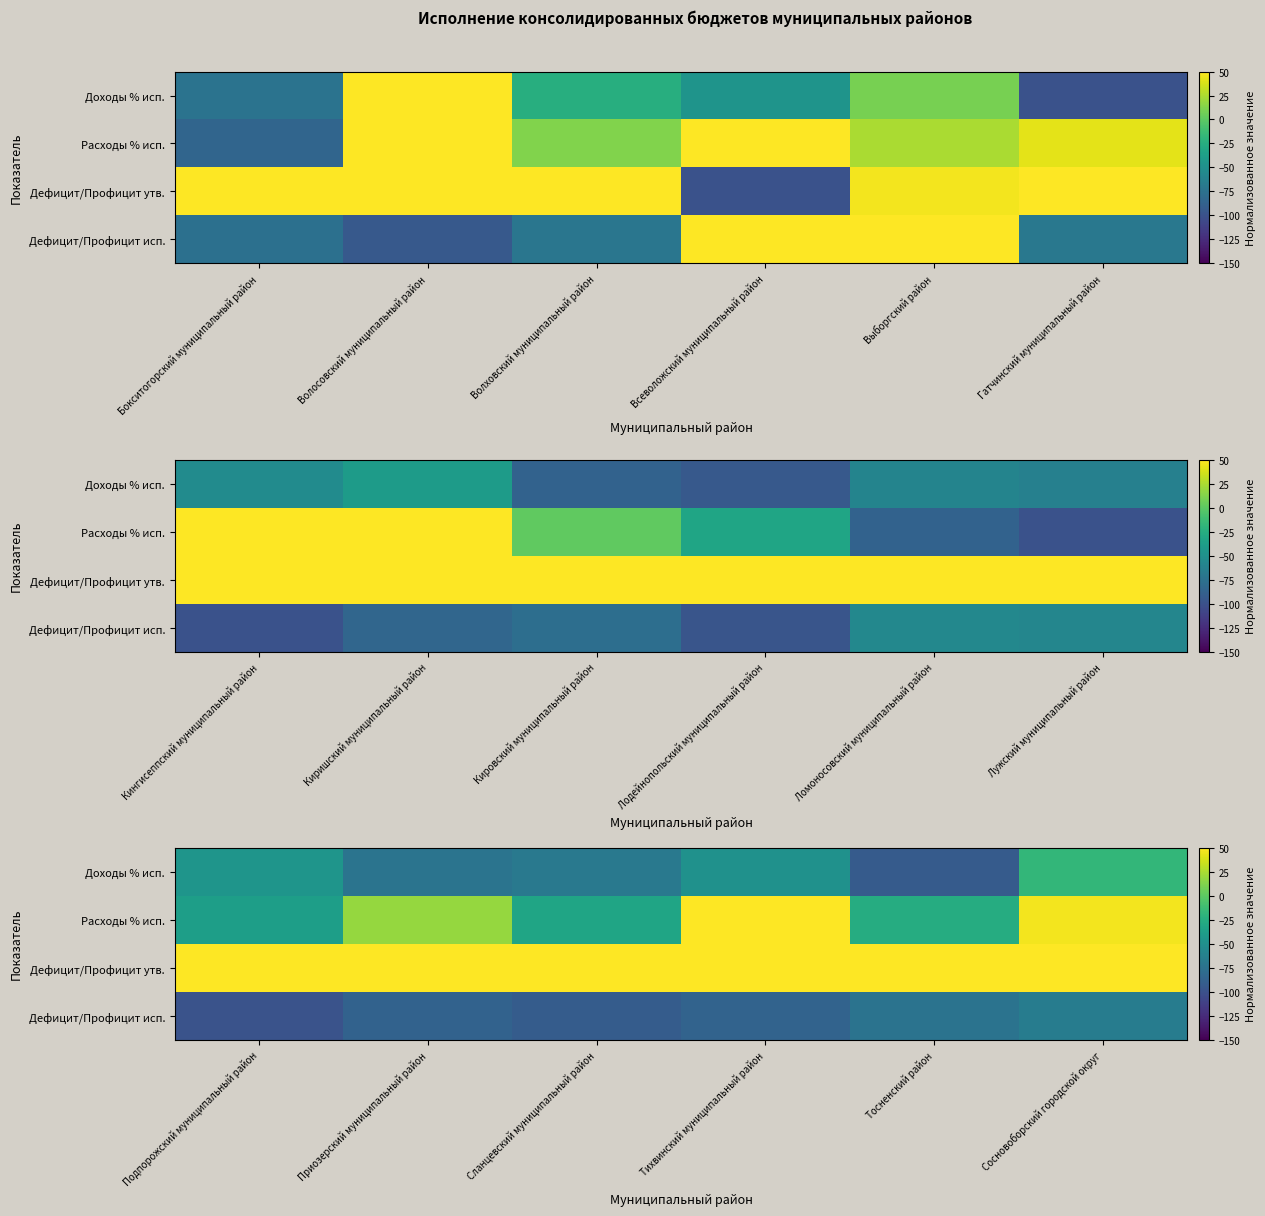

What is the sum of the Дефицит/Профицит утв. values at Сосновоборский городской округ and Приозерский муниципальный район?

185.1